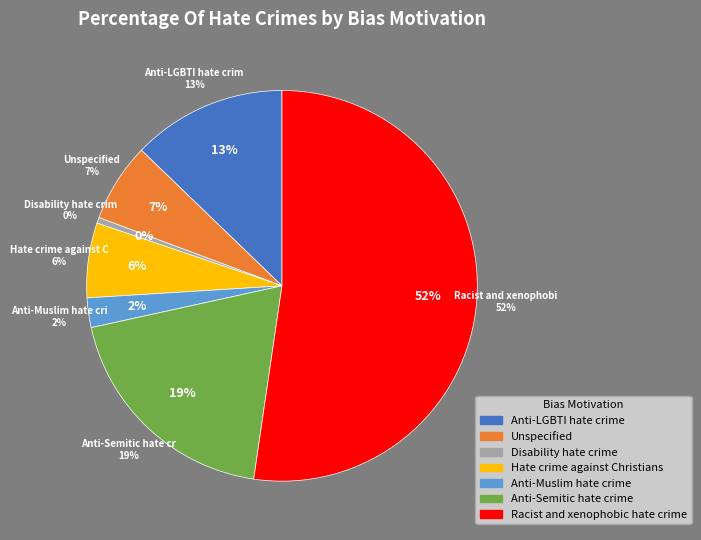

Combined, do Racist and xenophobic hate crime and Unspecified account for over 50%?

Yes